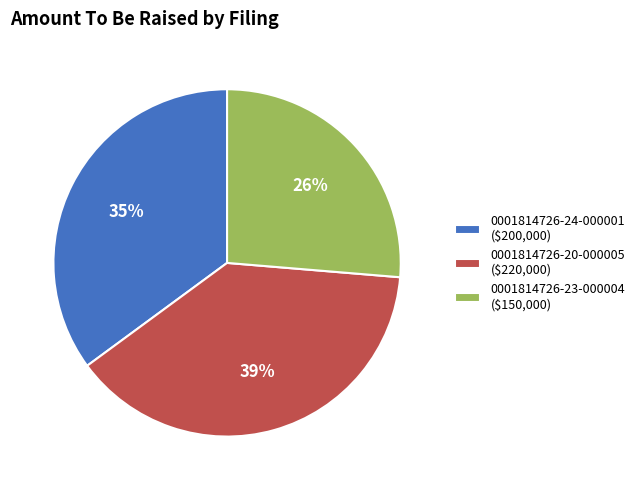

Rank the categories by value from lowest to highest.

0001814726-23-000004, 0001814726-24-000001, 0001814726-20-000005